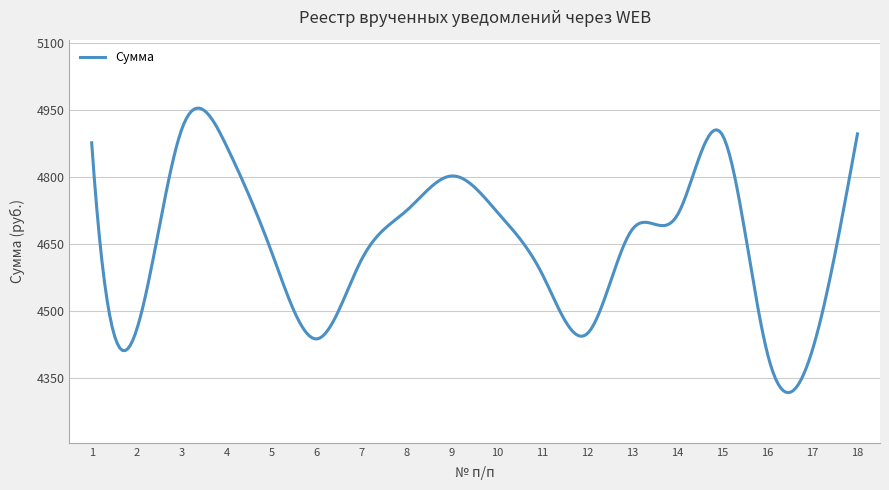

Does the chart have visible grid lines?

Yes